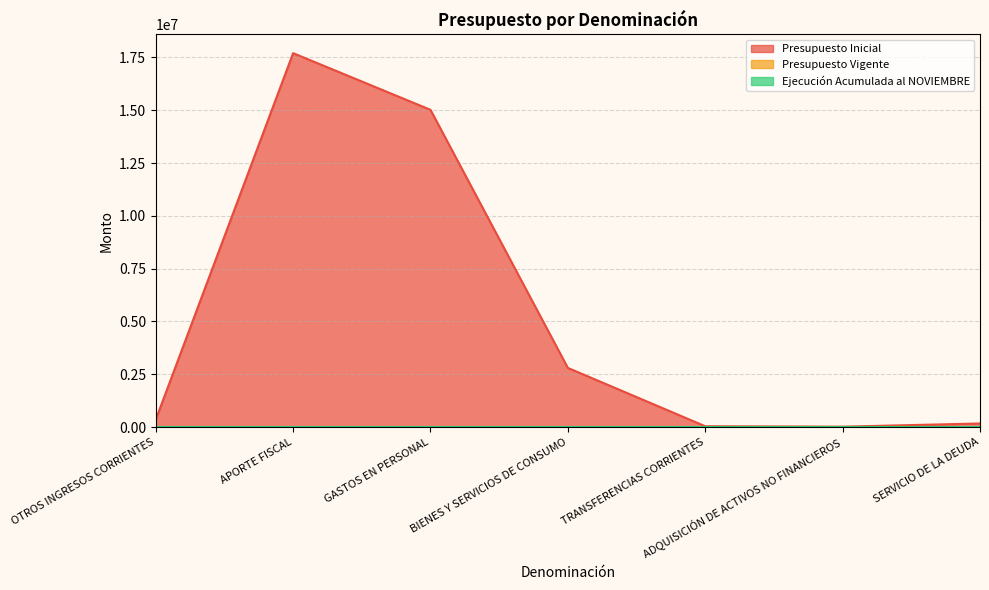

Does the chart display data point markers on the line(s)?

No